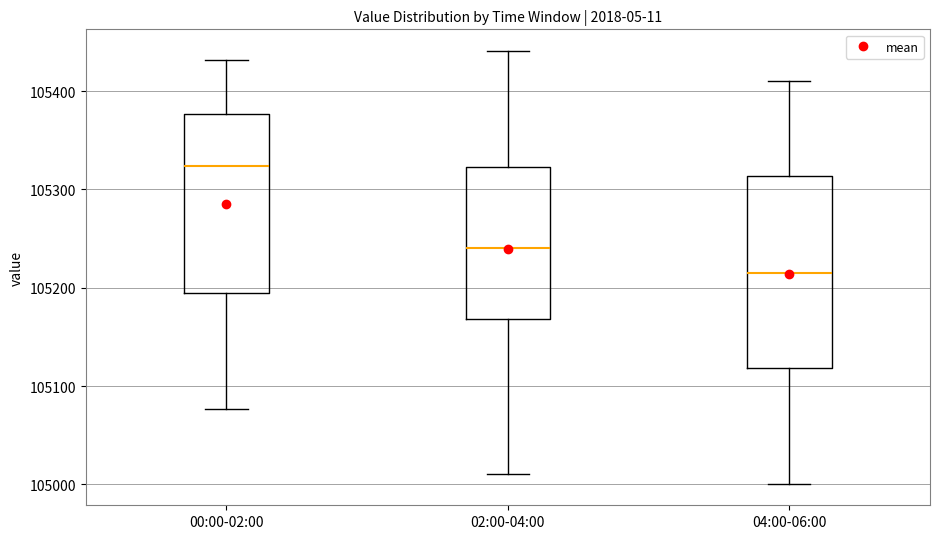

Where is the lower edge of the box for 00:00-02:00 on the y-axis? The values are not printed on the chart, so give them approximately, as read against the axis.

105190